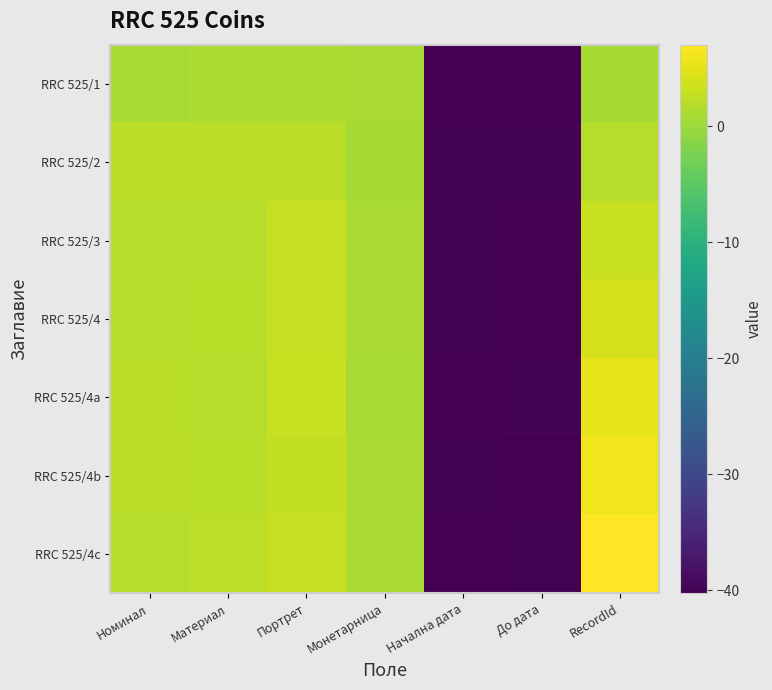

Reading left to right, list all the values displayed in this chart.

RRC 525/1: Номинал=0.9	Материал=1.3	Портрет=1.1	Монетарница=1.1	Начална дата=-40.2	До дата=-40.2	RecordId=0.7
RRC 525/2: Номинал=2.2	Материал=2.1	Портрет=2.1	Монетарница=0.7	Начална дата=-39.7	До дата=-39.8	RecordId=1.8
RRC 525/3: Номинал=1.8	Материал=1.8	Портрет=2.9	Монетарница=1.0	Начална дата=-40.0	До дата=-40.1	RecordId=3.1
RRC 525/4: Номинал=1.8	Материал=1.9	Портрет=2.9	Монетарница=1.0	Начална дата=-39.8	До дата=-40.2	RecordId=4.0
RRC 525/4a: Номинал=2.1	Материал=1.7	Портрет=3.1	Монетарница=0.8	Начална дата=-40.3	До дата=-39.7	RecordId=5.3
RRC 525/4b: Номинал=2.2	Материал=1.9	Портрет=2.8	Монетарница=1.1	Начална дата=-40.0	До дата=-40.2	RecordId=6.0
RRC 525/4c: Номинал=1.7	Материал=2.2	Портрет=2.9	Монетарница=1.1	Начална дата=-40.1	До дата=-40.0	RecordId=7.0